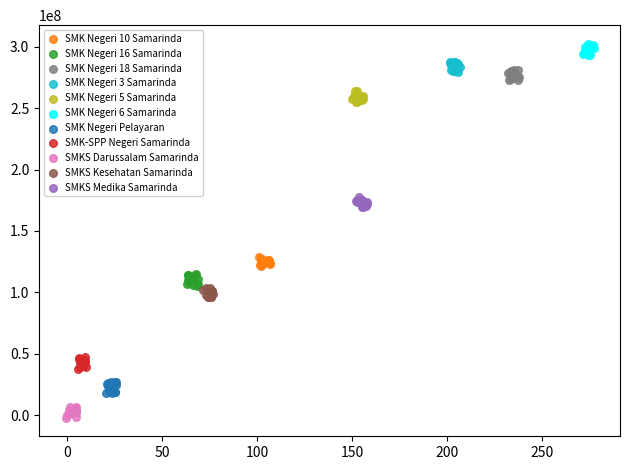

Which series contains the highest Y value?

SMK Negeri 6 Samarinda